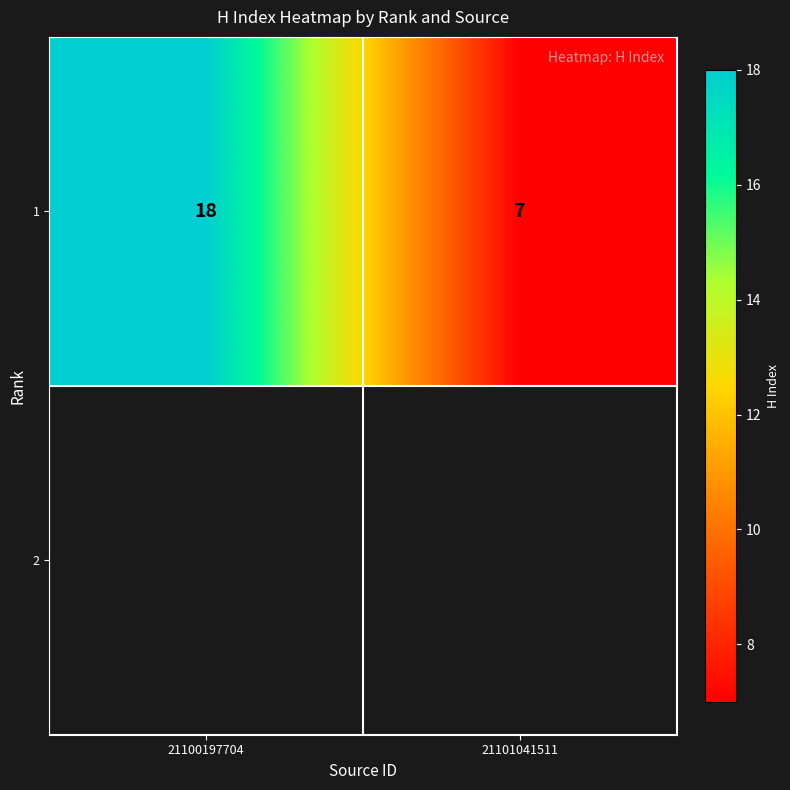

Reading left to right, list all the values displayed in this chart.

18	7